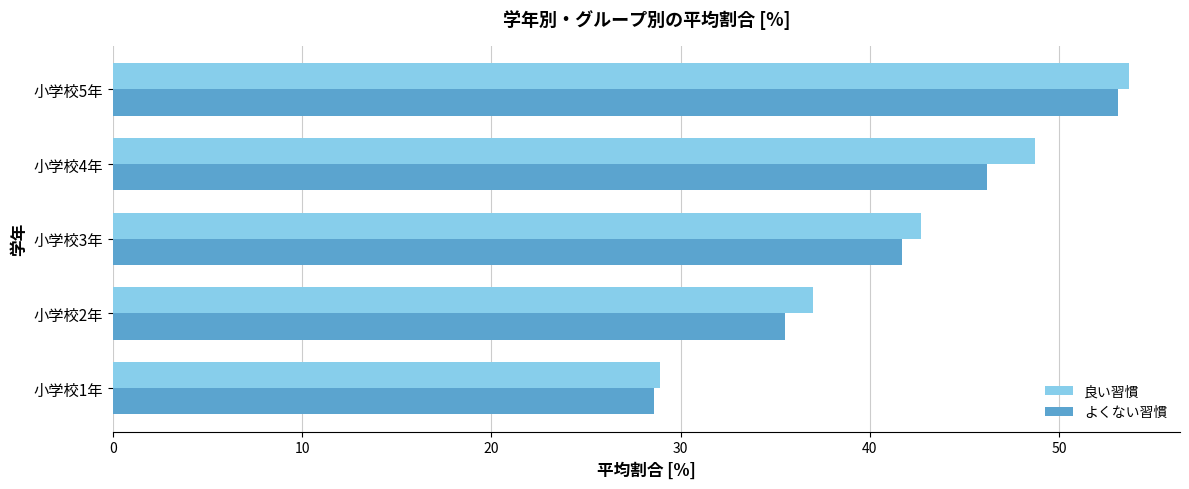

At which label is よくない習慣 closest to 40?

小学校3年